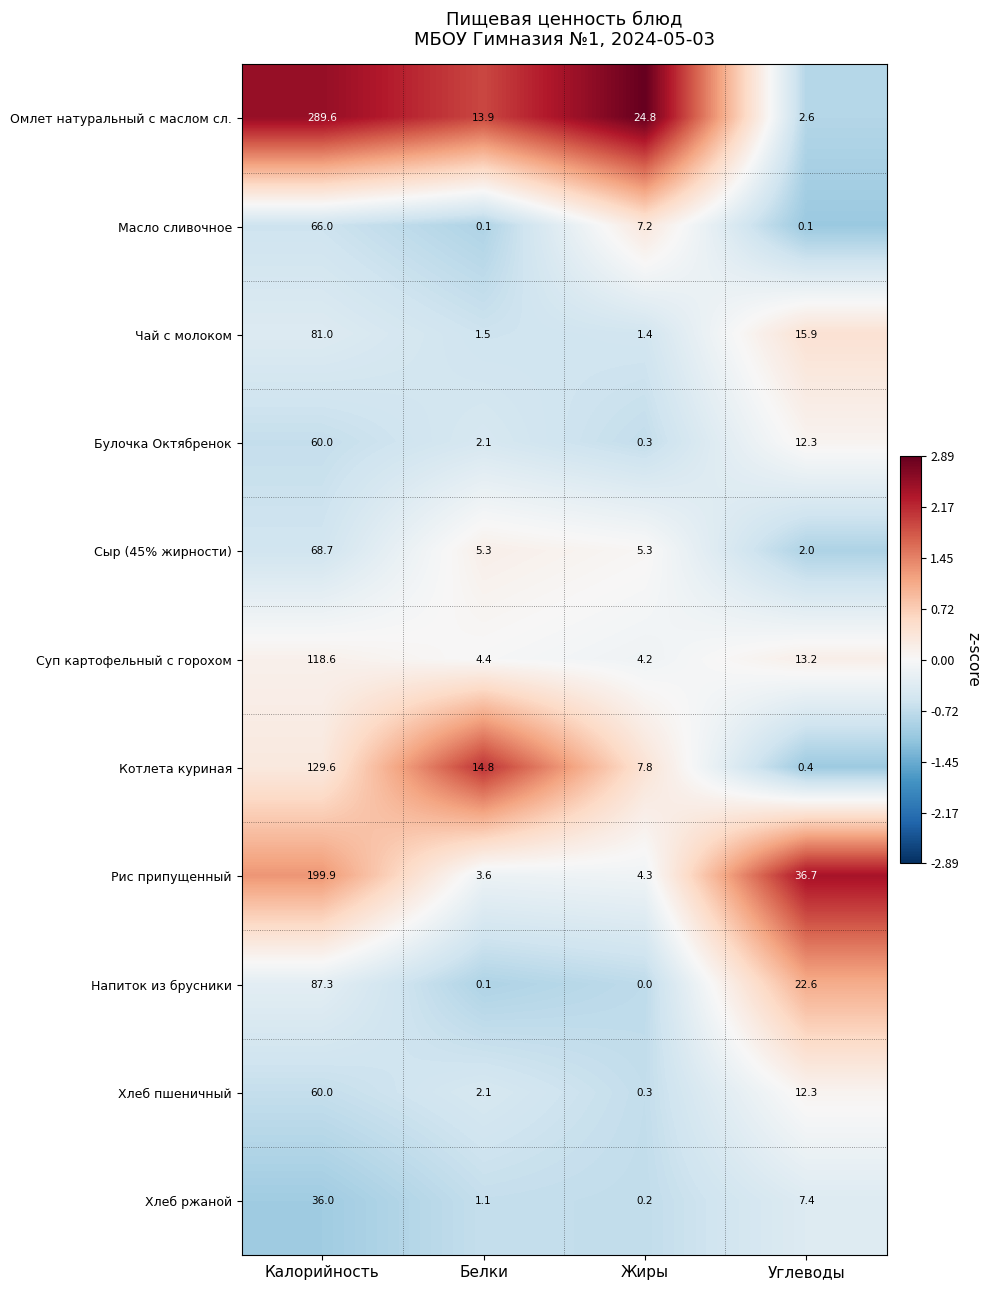

Which category has the lowest value across all series?

Жиры